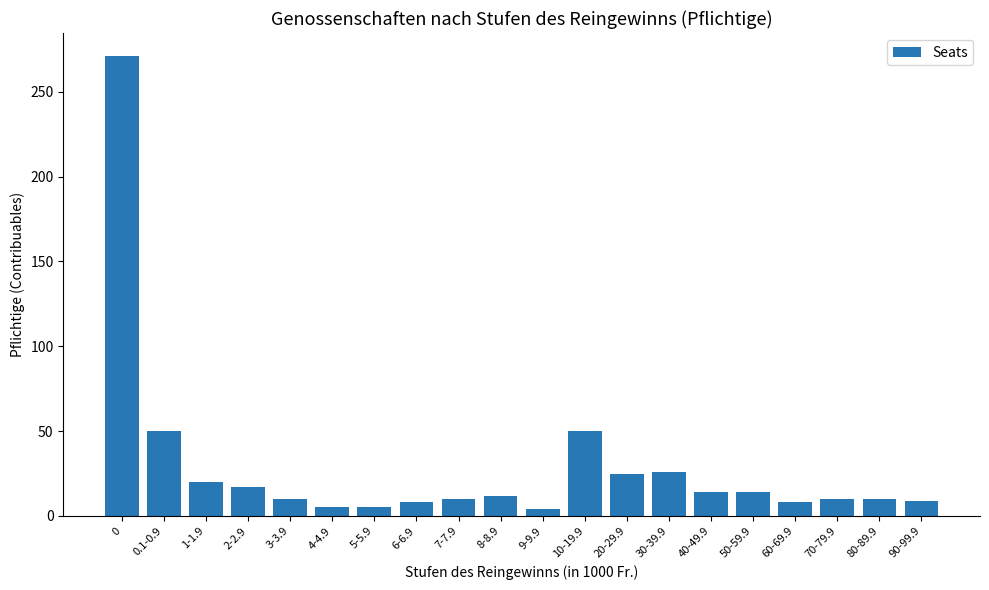

What is the average value?

29